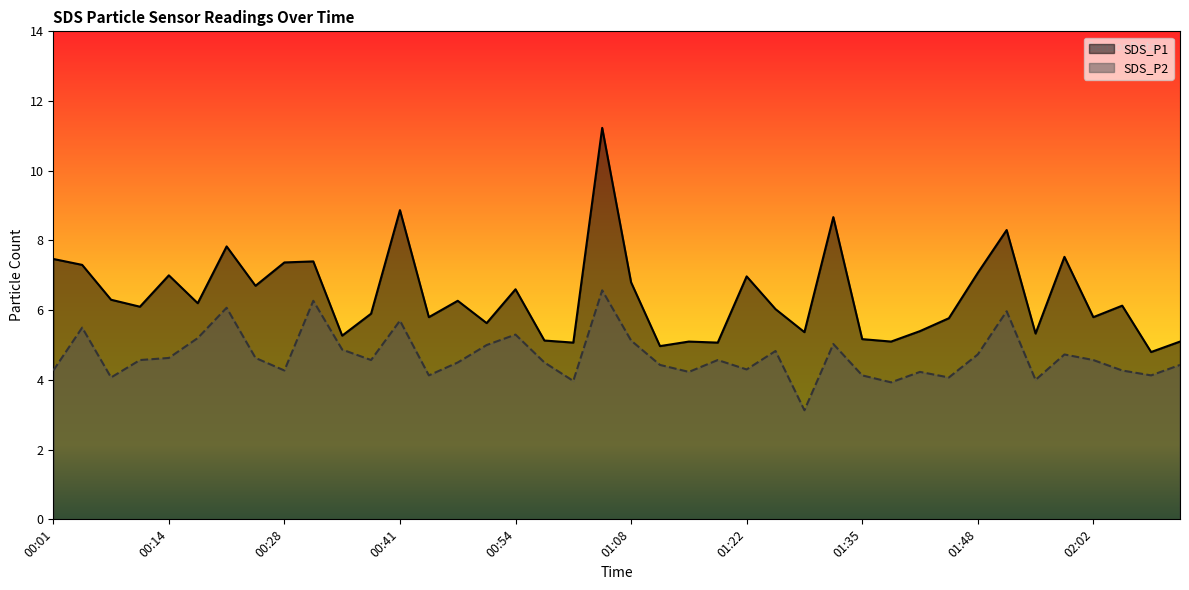

Reading right to left, what are all the values shown in this chart?

SDS_P1: 5.1	4.8	6.1	5.8	7.5	5.3	8.3	7.1	5.8	5.4	5.1	5.2	8.7	5.4	6.0	7.0	5.1	5.1	5.0	6.8	11.2	5.1	5.1	6.6	5.6	6.3	5.8	8.9	5.9	5.3	7.4	7.4	6.7	7.8	6.2	7.0	6.1	6.3	7.3	7.5
SDS_P2: 4.4	4.1	4.3	4.6	4.7	4.0	6.0	4.7	4.1	4.2	3.9	4.1	5.0	3.1	4.8	4.3	4.6	4.2	4.4	5.1	6.6	4.0	4.5	5.3	5.0	4.5	4.1	5.7	4.6	4.9	6.3	4.3	4.6	6.1	5.2	4.6	4.6	4.1	5.5	4.3